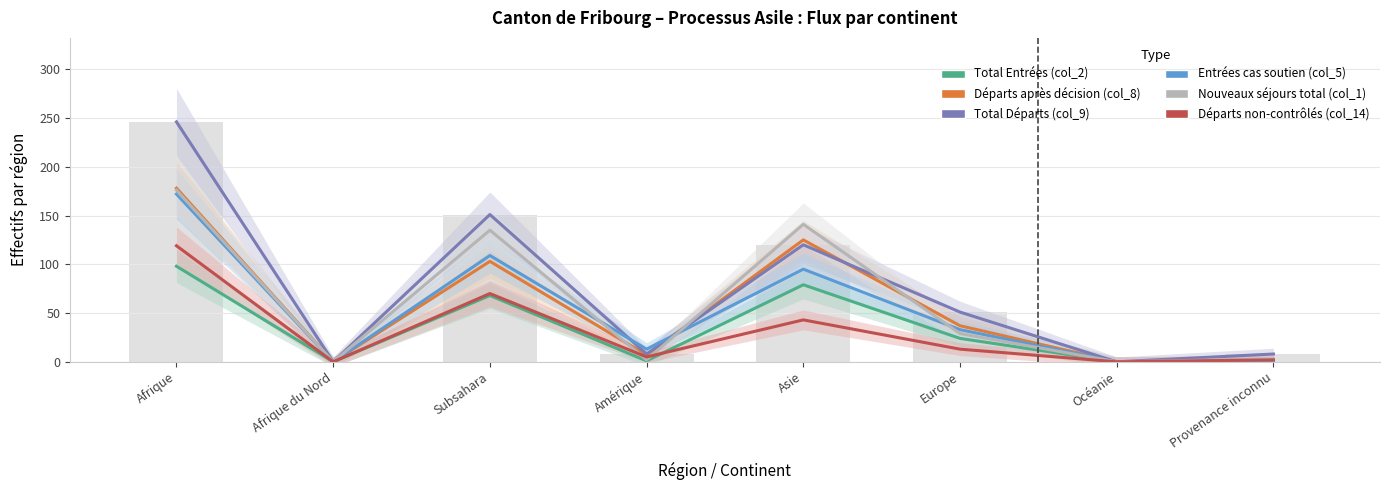

Count the number of categories in the chart.

8